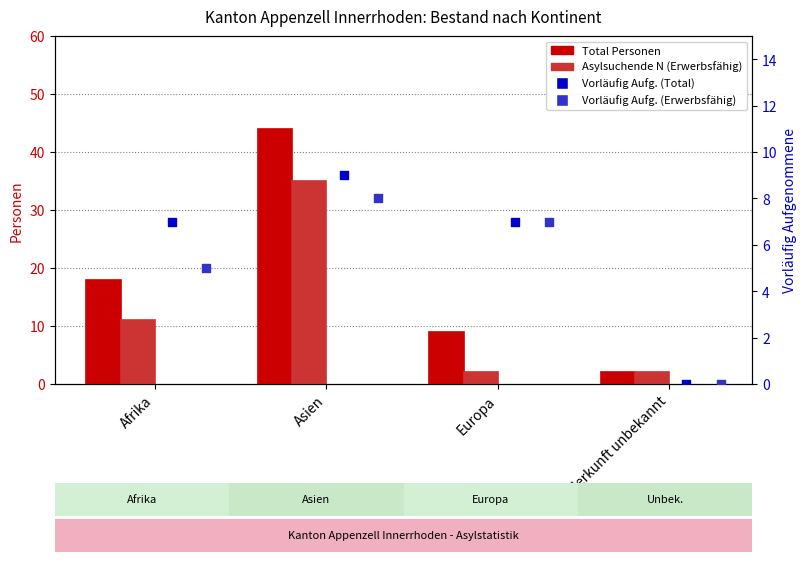

What are all the series names shown in the legend?

Total Personen, Asylsuchende N (Erwerbsfähig), Vorläufig Aufgenommene (Total), Vorläufig Aufgenommene (Erwerbsfähig)